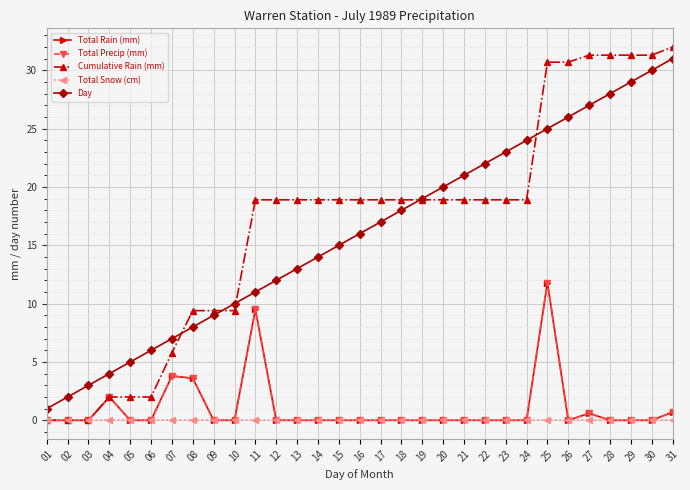

Is this an area chart (filled region under the line)?

No